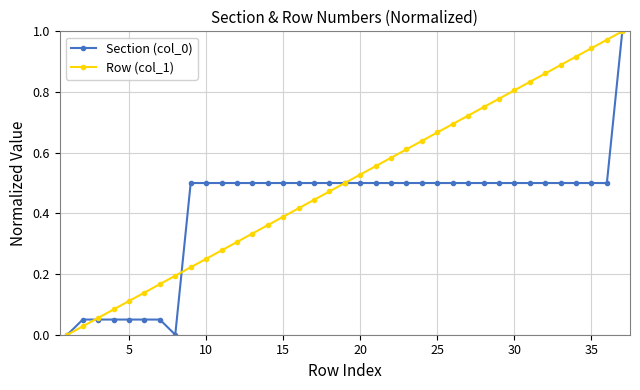

Does the chart display data point markers on the line(s)?

Yes